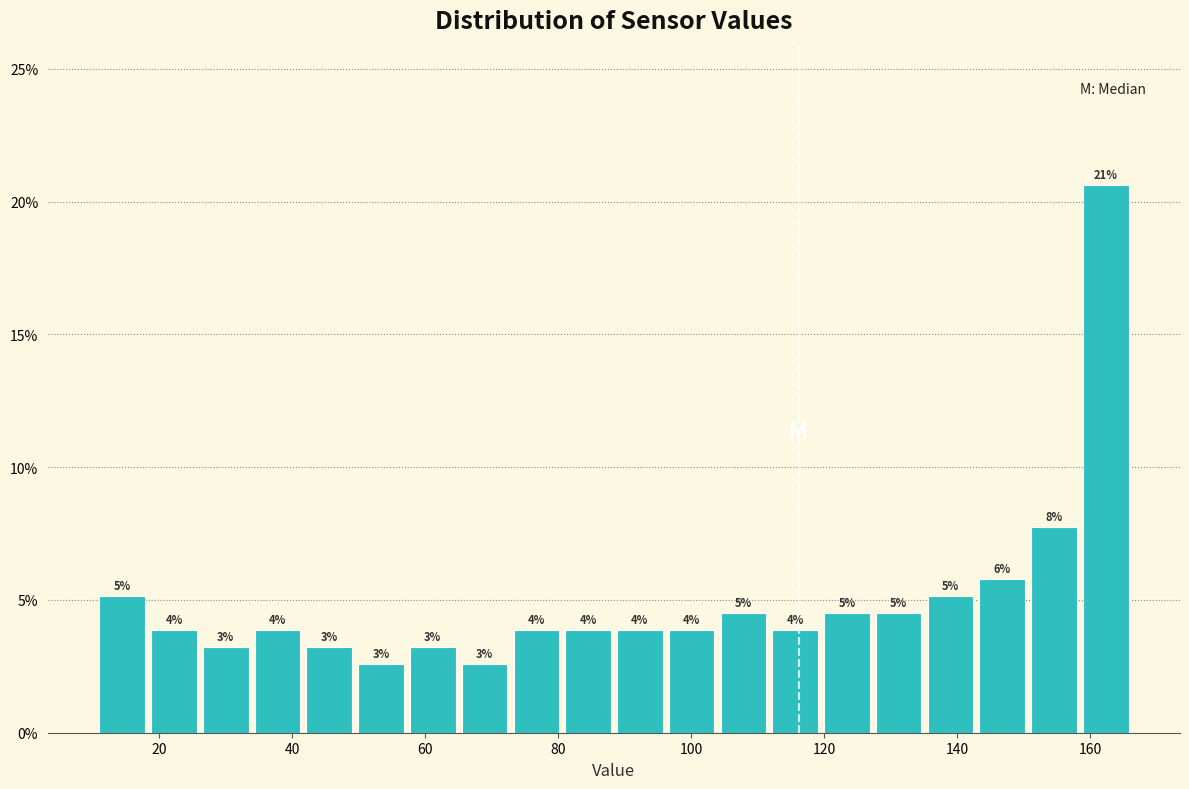

Around what value on the x-axis is the tallest bar? Give the approximate position of its centre, as read against the axis.

162